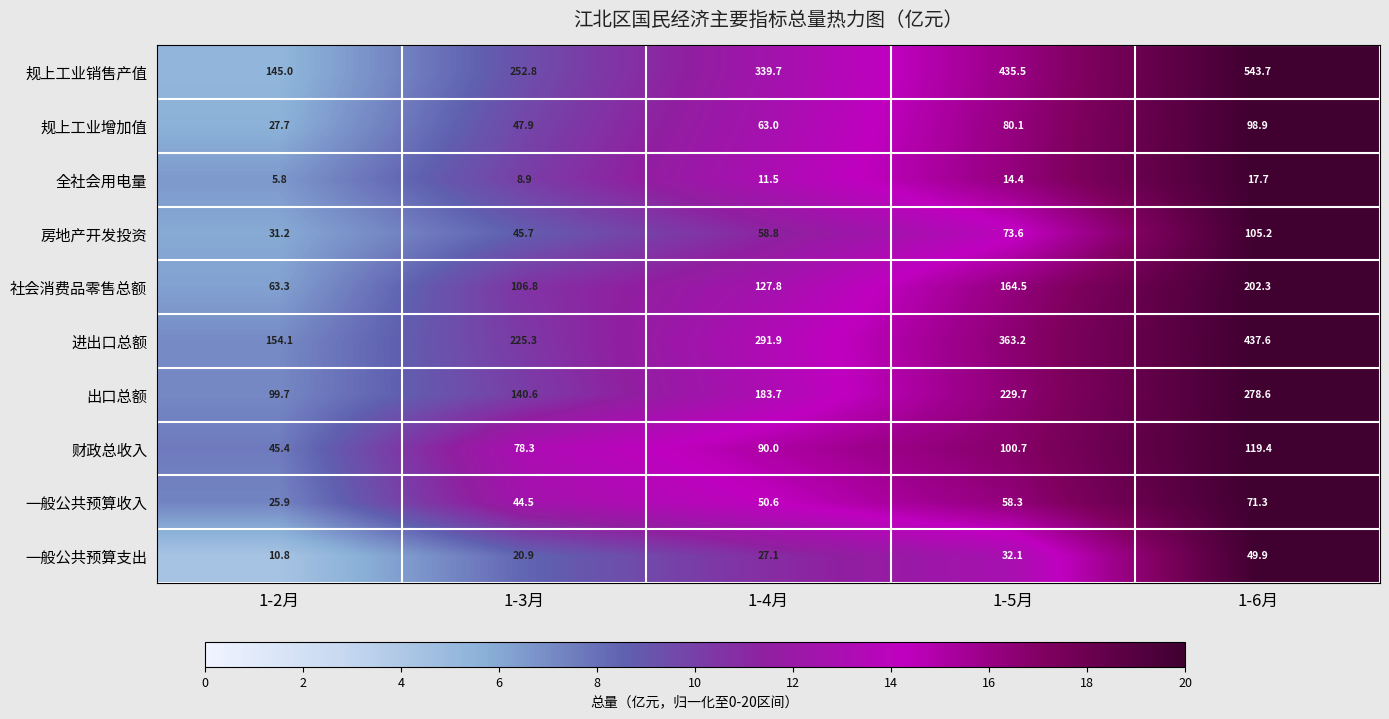

At which category is the sum across all series the highest?

1-6月